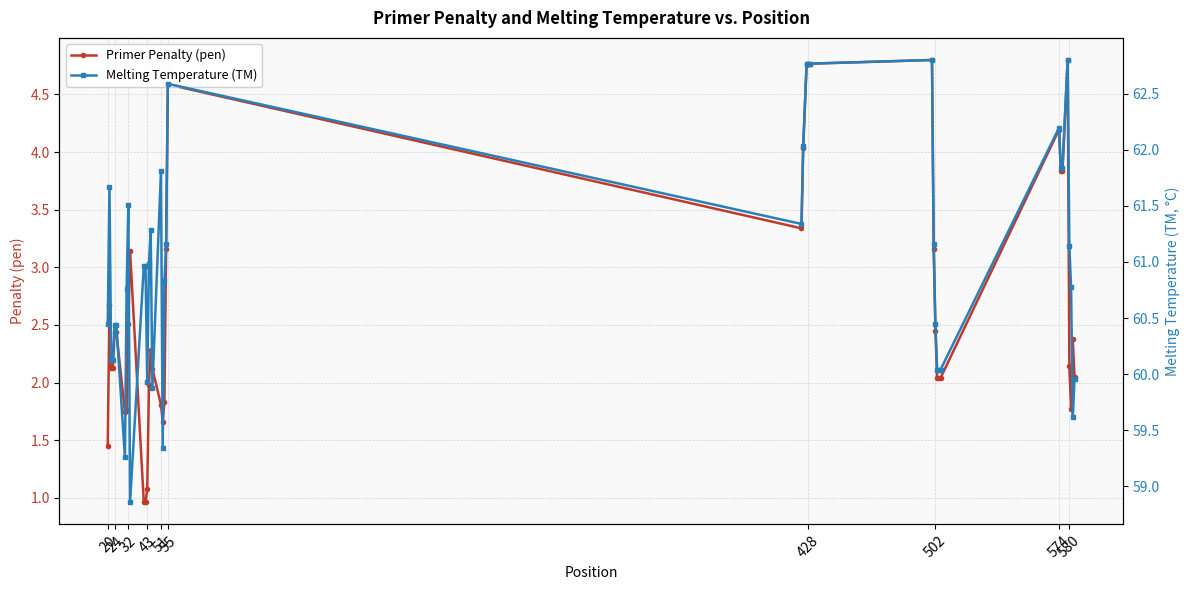

What is the total value across all series at 20?

61.9